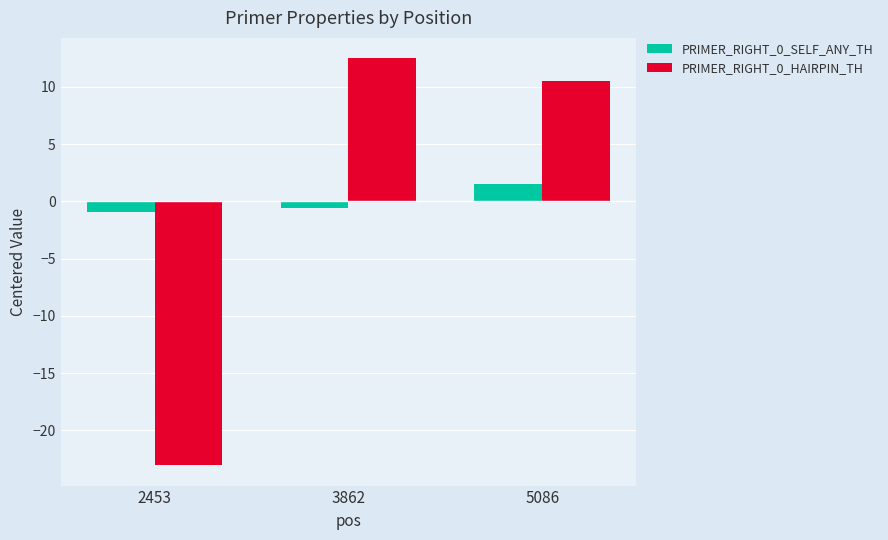

How many data points in PRIMER_RIGHT_0_HAIRPIN_TH are above 10?

2